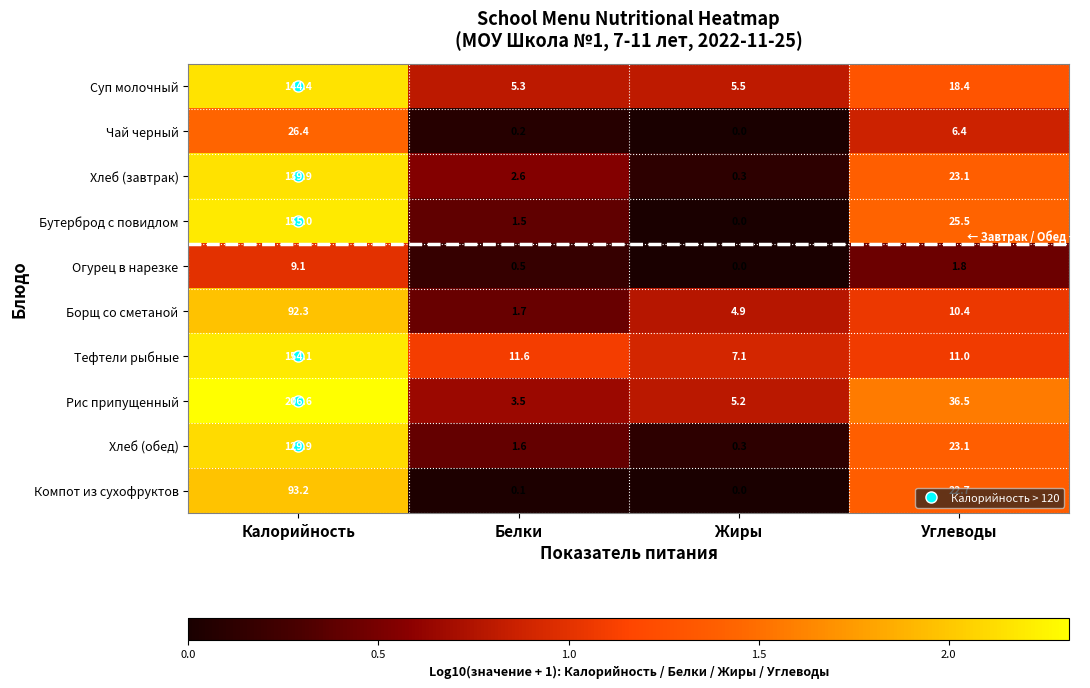

What is the spread (max minus min) of values at Калорийность?

197.5